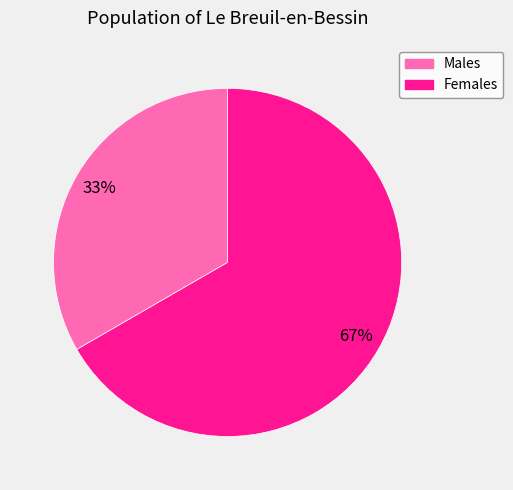

Is there a majority slice in this chart?

Yes